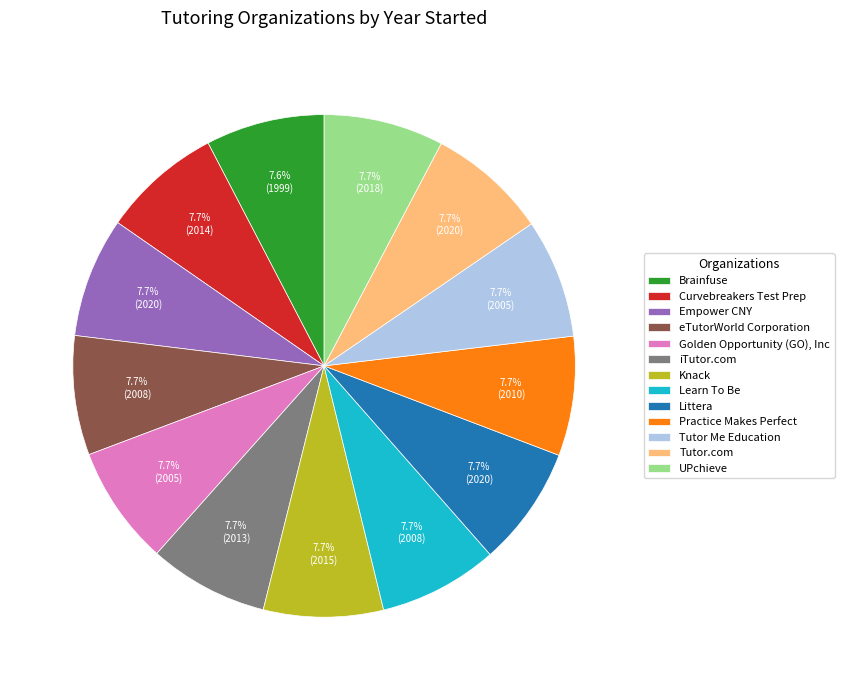

Does Tutor.com account for over 50% of the chart?

No